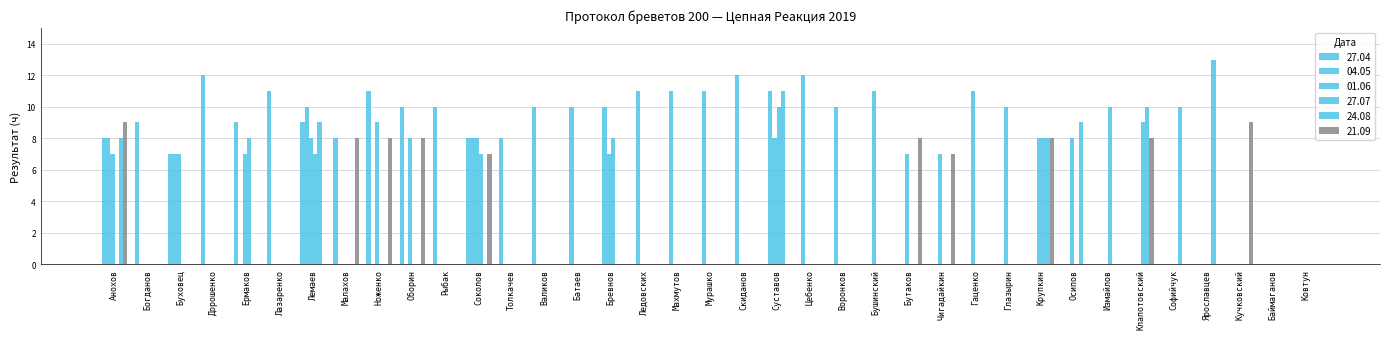

At which category is the sum across all series the highest?

Лемаев